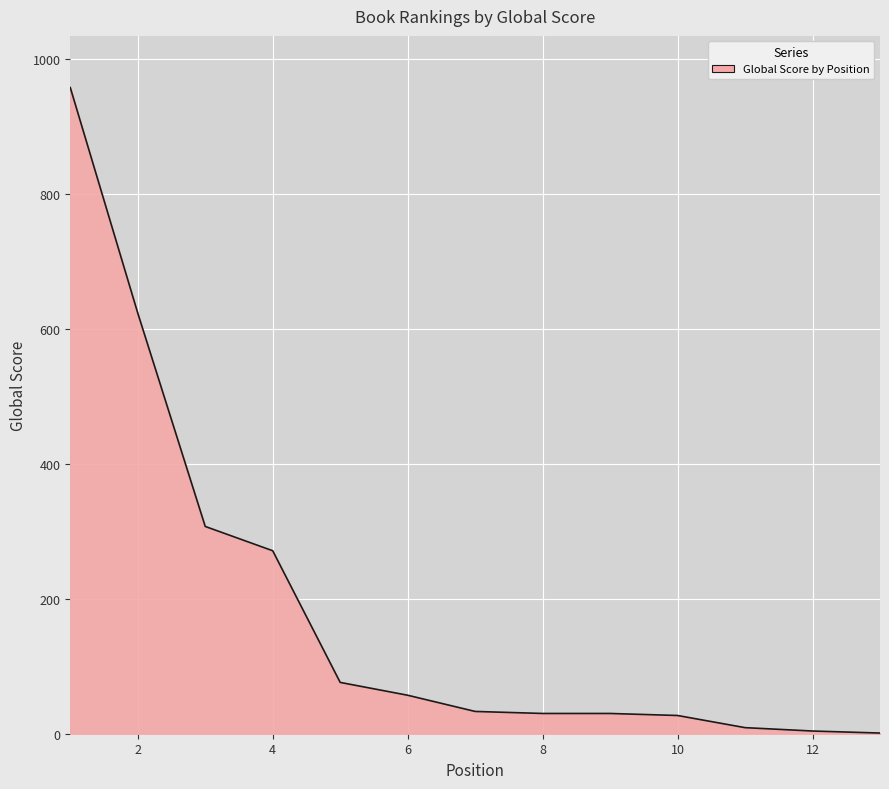

What is the difference between the maximum and minimum values?

956